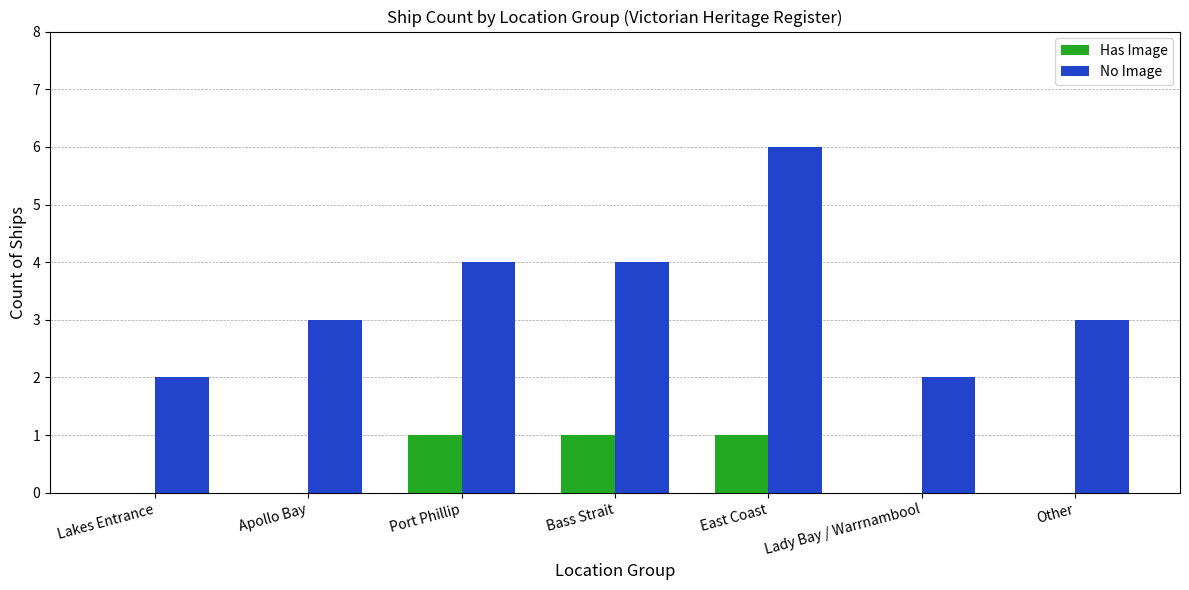

The value of No Image at Apollo Bay is 2. True or false?

False